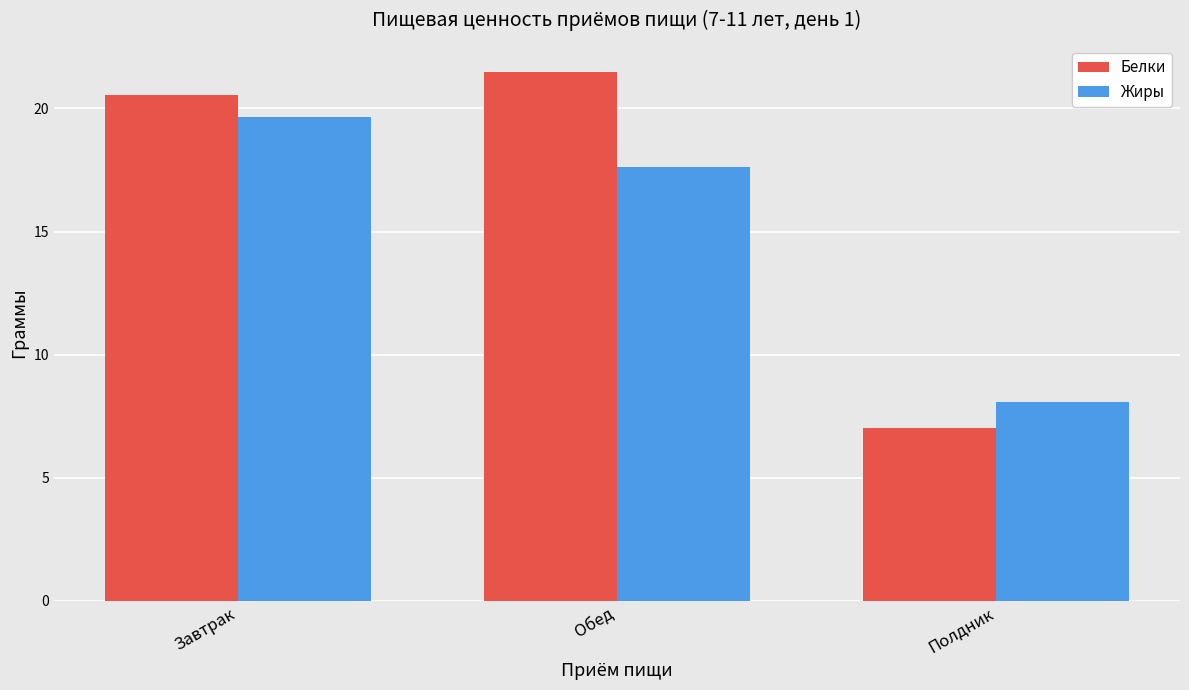

Reading right to left, list all the values displayed in this chart.

Белки: 7.0	21.5	20.6
Жиры: 8.1	17.6	19.7